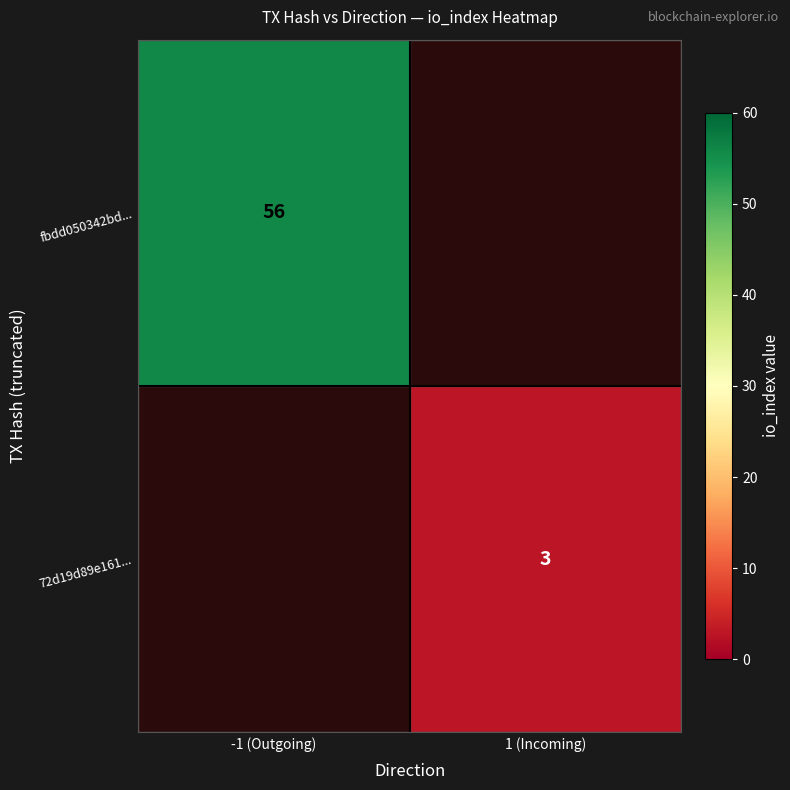

Is the value of 72d19d89e161... at 1 (Incoming) greater than the value of fbdd050342bd... at -1 (Outgoing)?

No